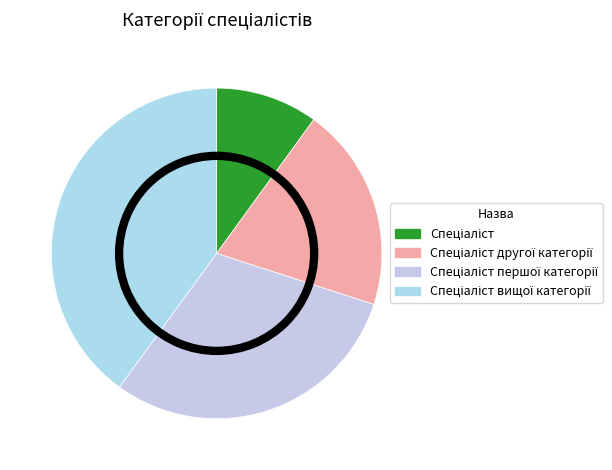

Which category has the smallest portion of the pie?

Спеціаліст